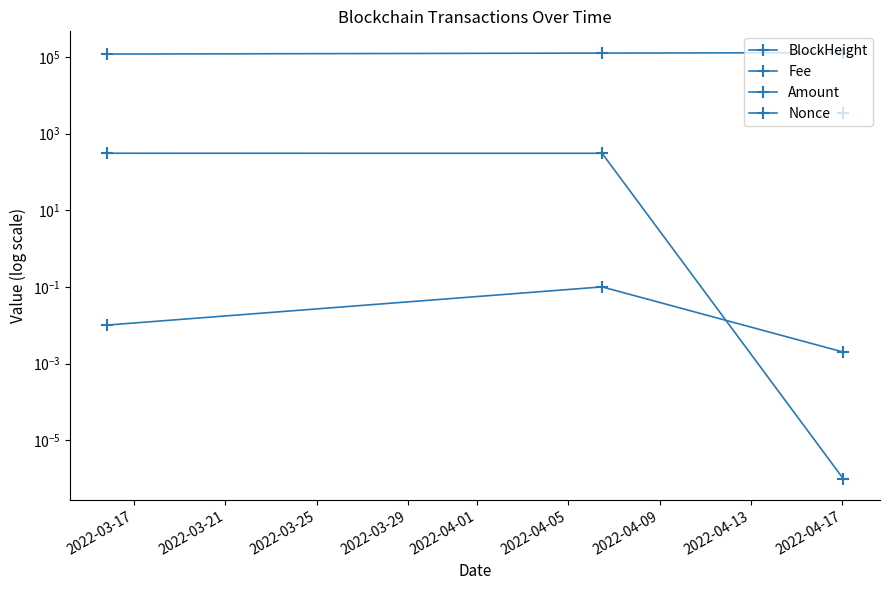

Which series has the largest total across all categories?

BlockHeight